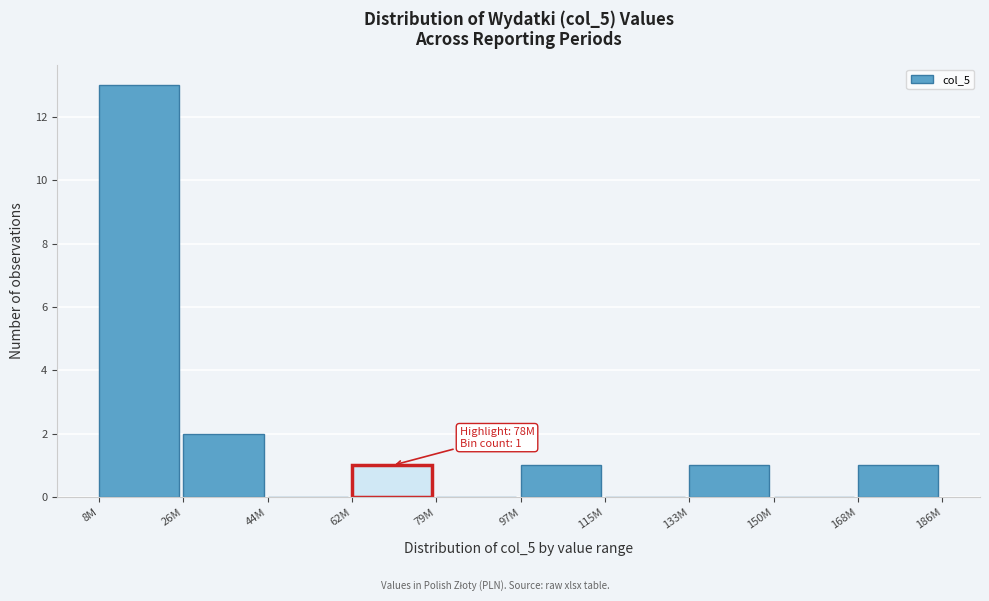

Reading left to right, extract all data points from this chart.

8M=13	26M=2	44M=0	62M=1	79M=0	97M=1	115M=0	133M=1	150M=0	168M=1